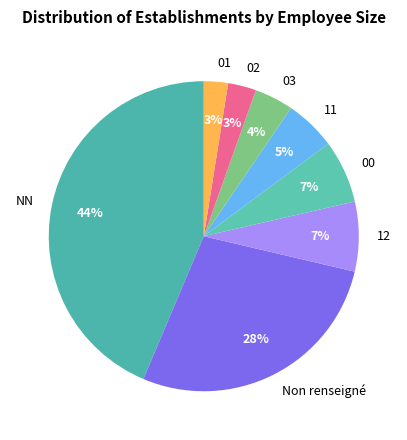

Combined, do Non renseigné and 12 account for over 50%?

No